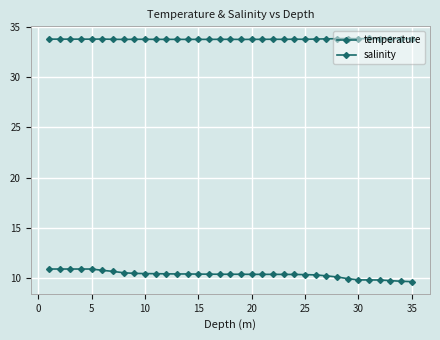

What is the difference between the second highest and second lowest values in the temperature series?

1.2